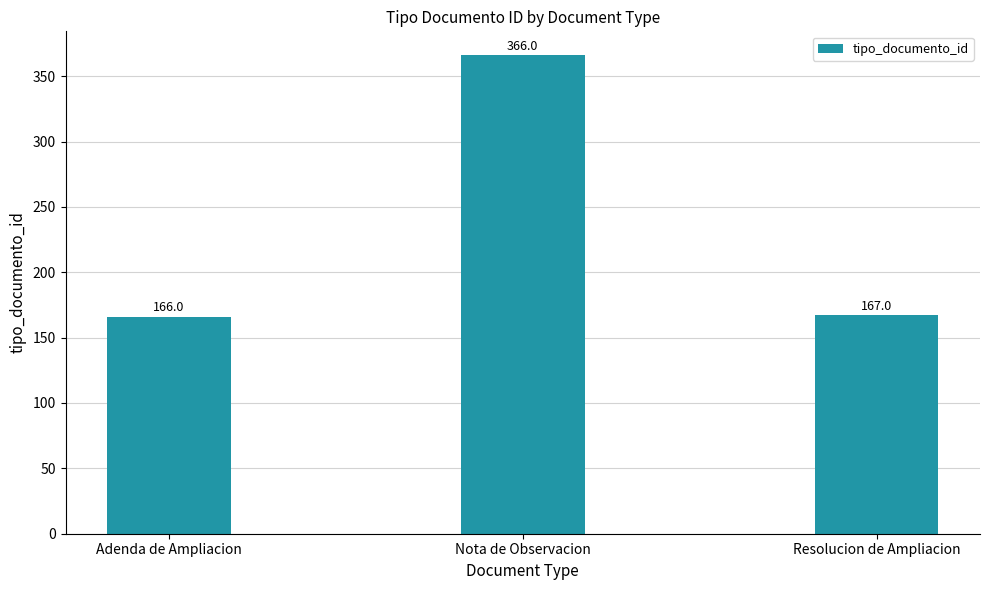

What is the difference between the maximum and minimum values?

200